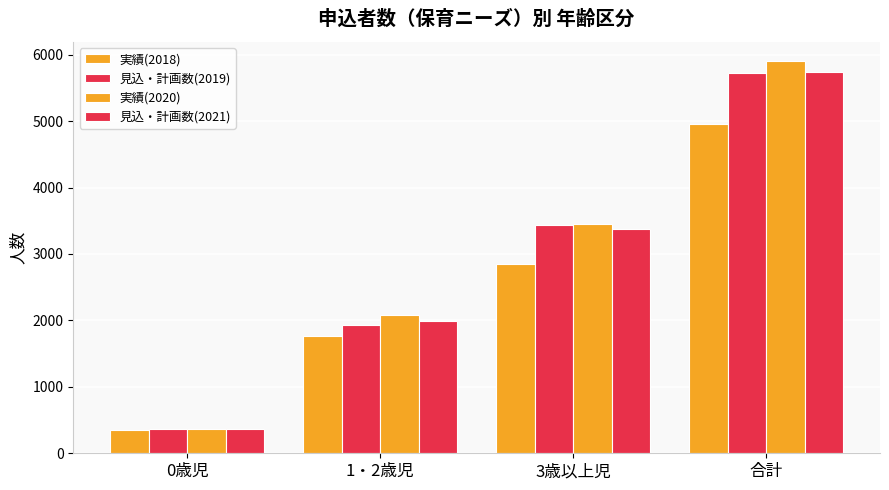

What is the sum of all 実績(2018) values?

9916